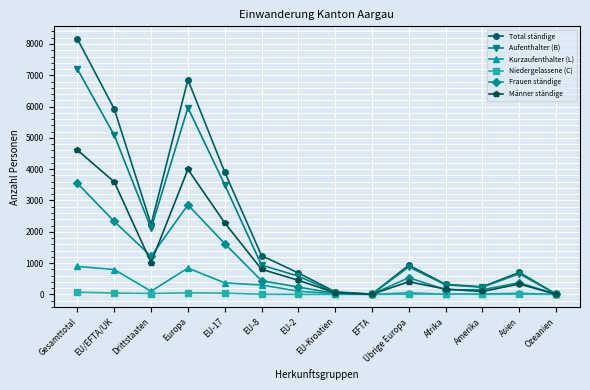

How many data points in Total ständige are less than 935?

7